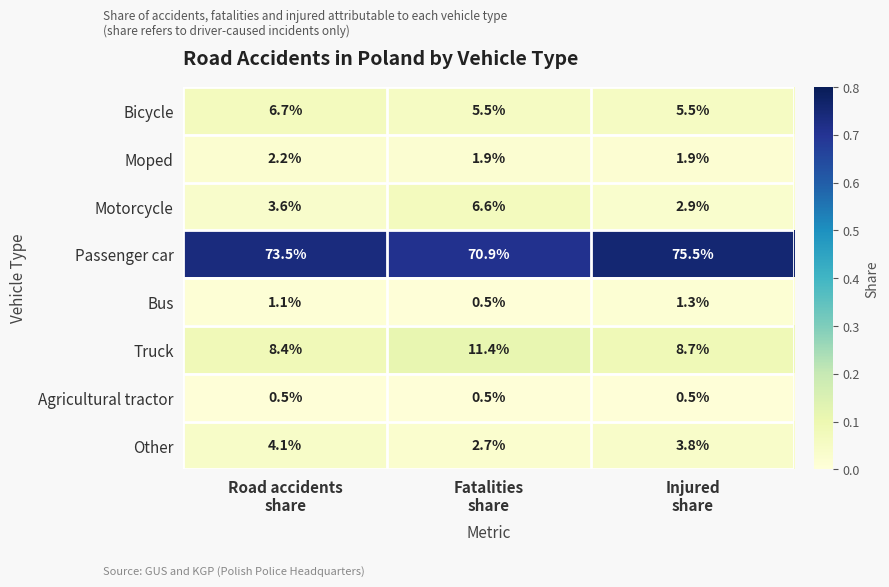

Which series has the largest range (max minus min)?

Passenger car